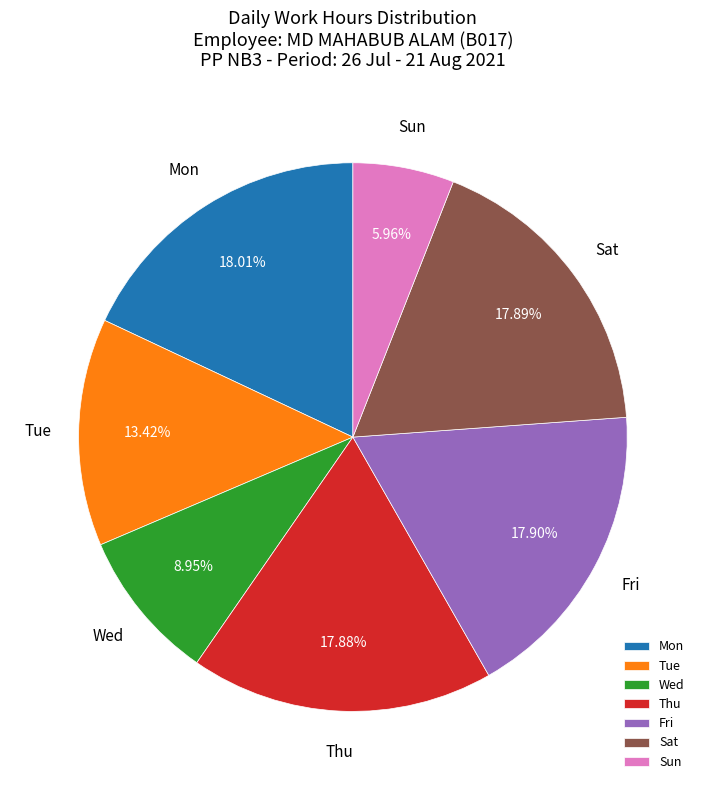

Do Tue and Mon together represent more than half of the pie?

No